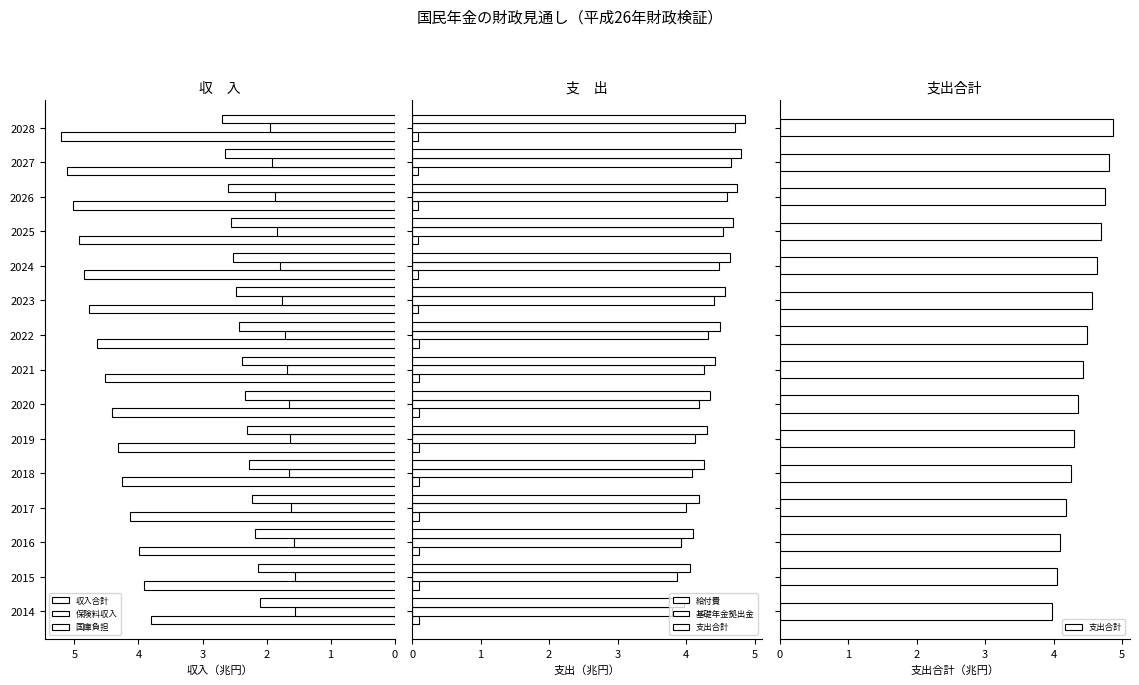

What is the lowest value of the 給付費 series?

0.1